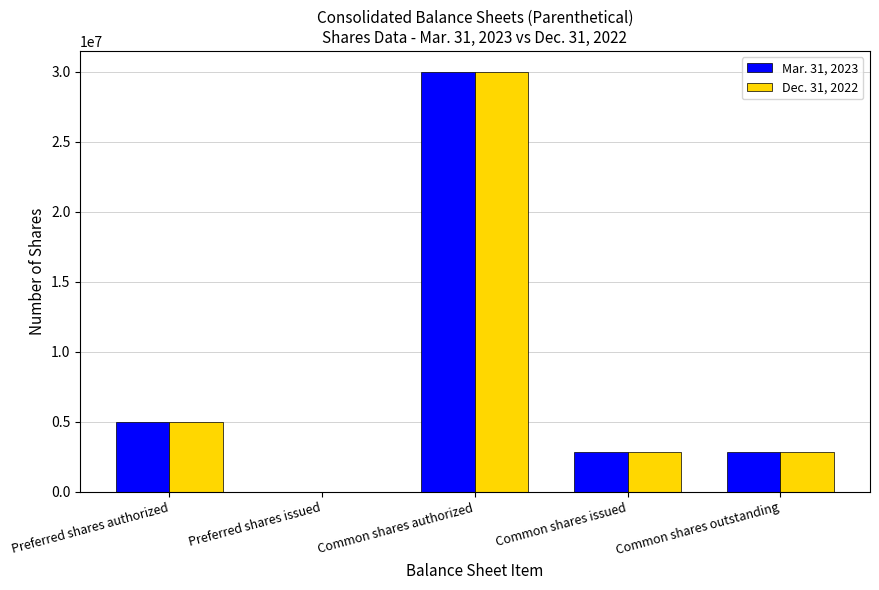

The value of Mar. 31, 2023 at Common shares issued is 2860773. True or false?

True